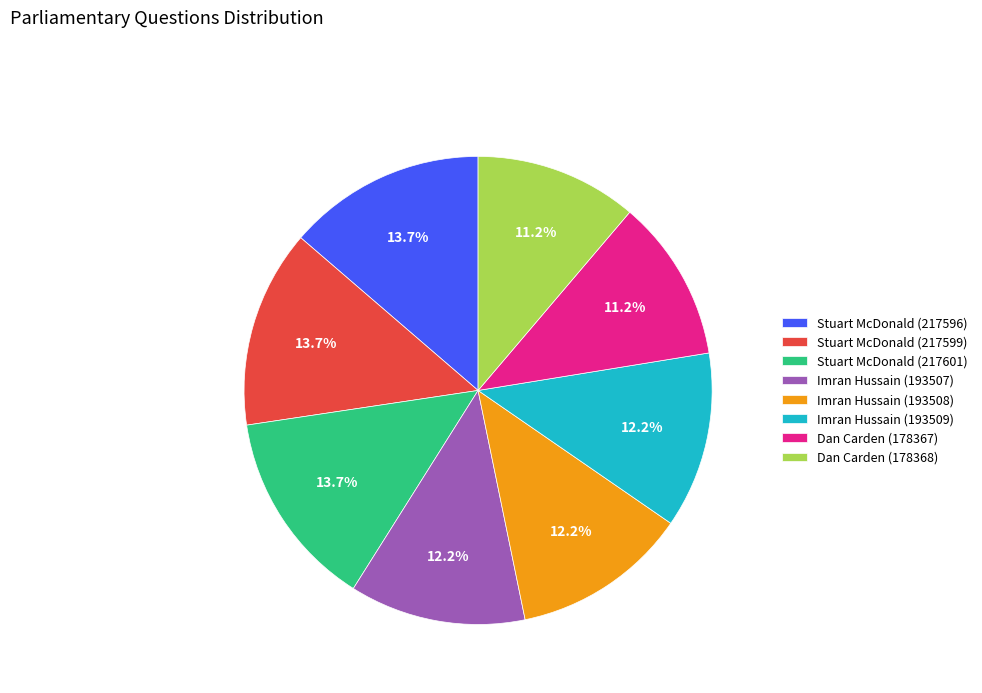

True or false: Dan Carden (178367) accounts for 23% of the total.

False